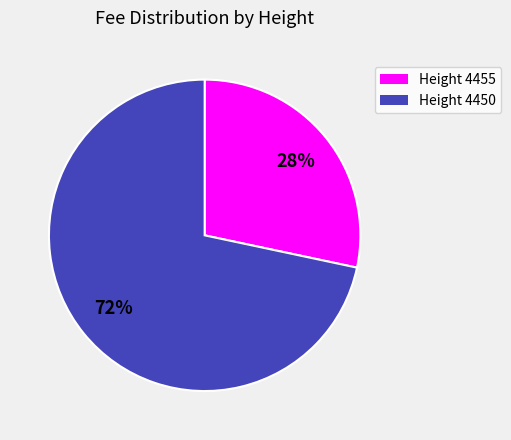

To the nearest percent, what percentage of the pie is Height 4450?

72%